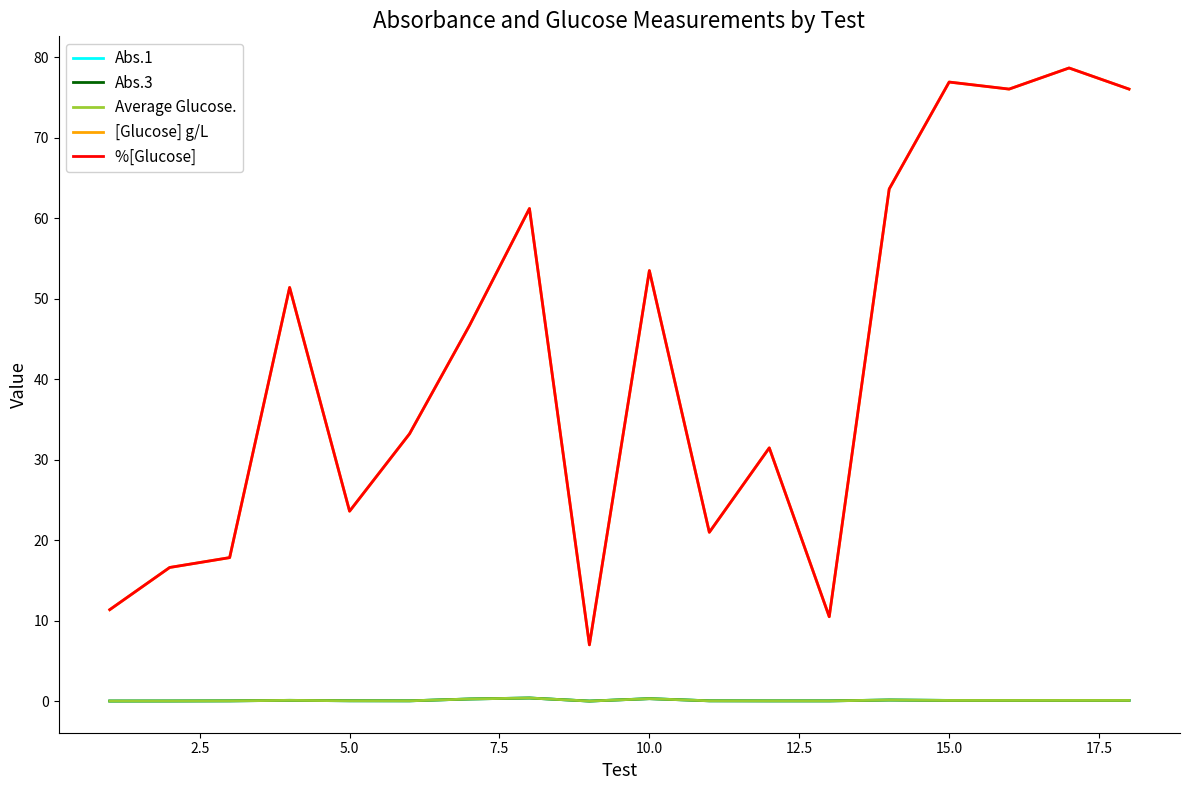

The value of [Glucose] g/L at 17.5 is 87.0. True or false?

False